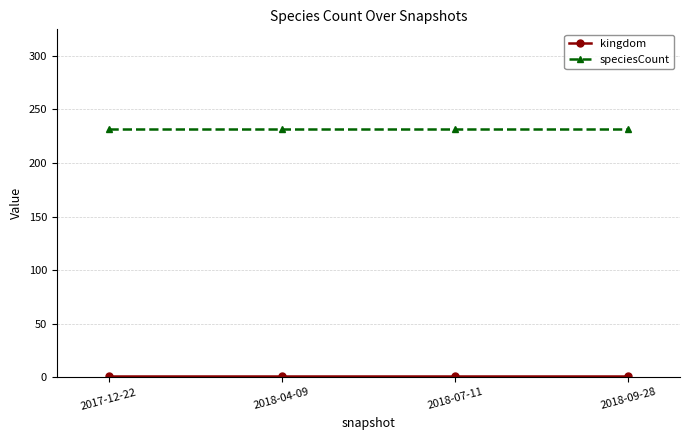

What is the label of the 4th point from the right?

2017-12-22